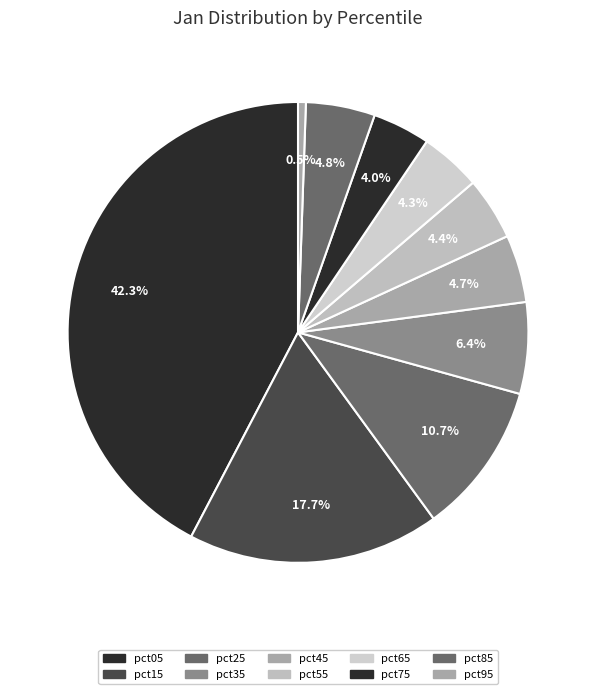

Which slice is the smallest?

pct95